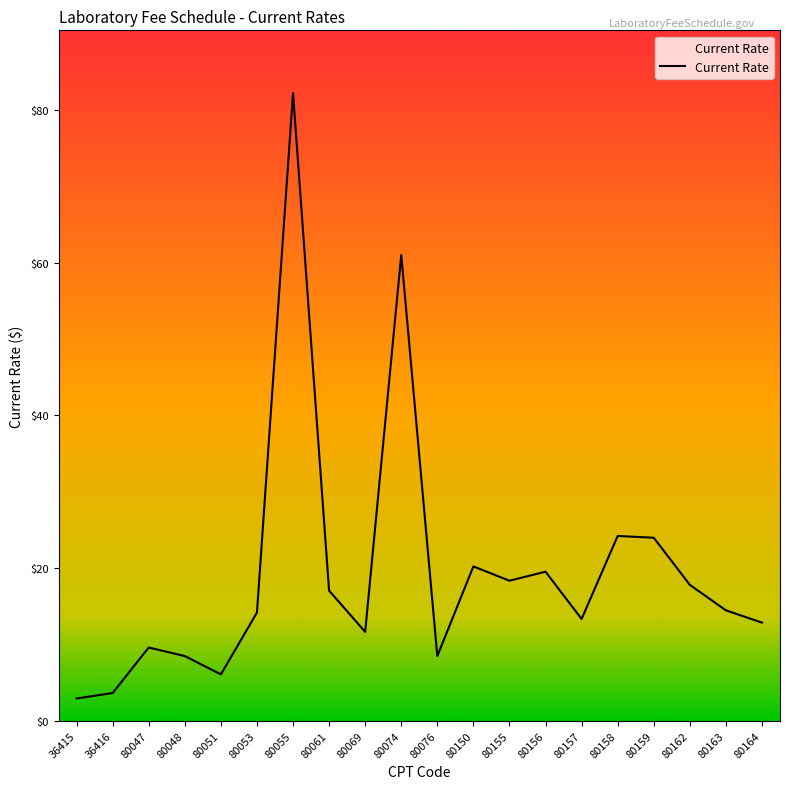

Approximately how many times larger is the value at 80162 compared to 36416?

4.9